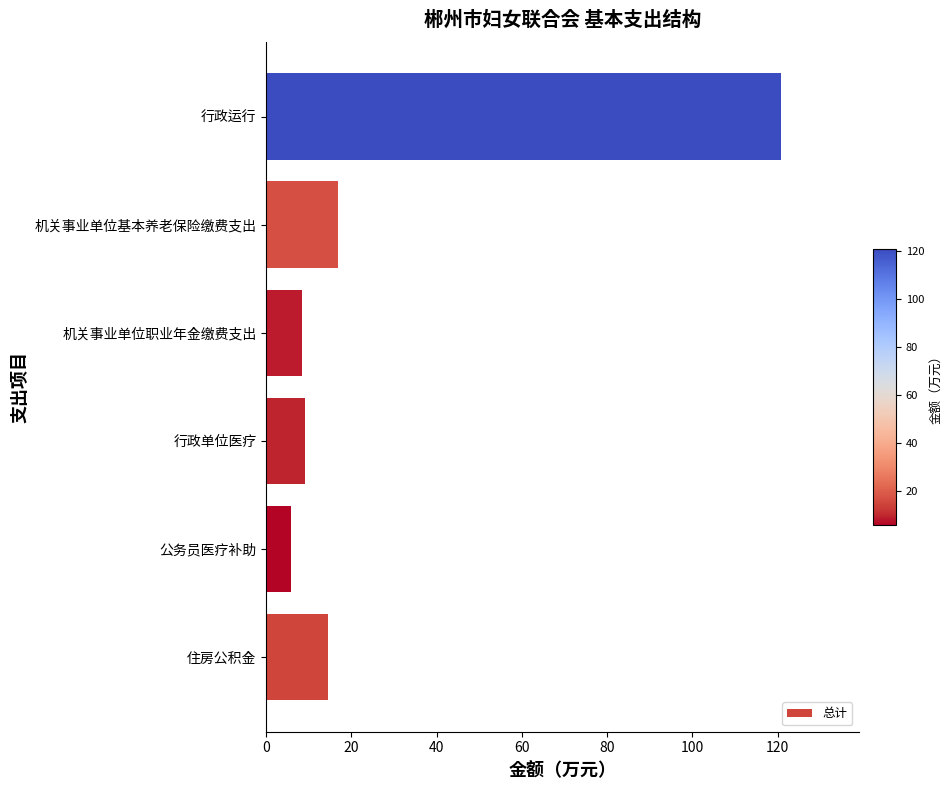

What is the sum of all values?

175.5